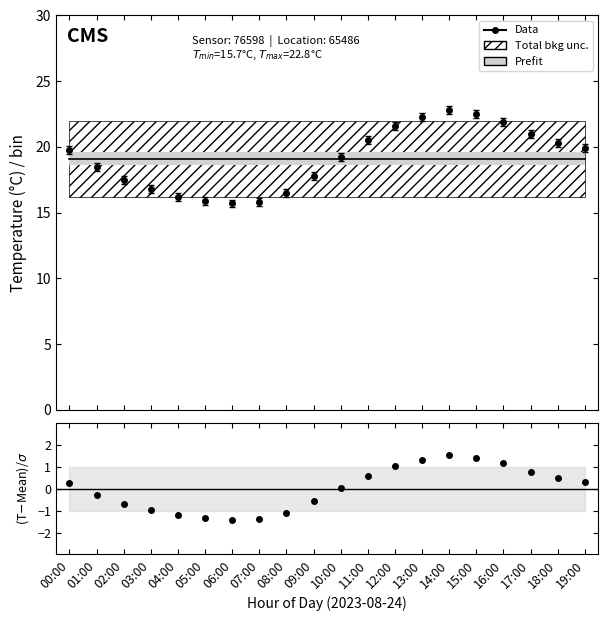

Rank the categories by value from highest to lowest.

14:00, 15:00, 13:00, 16:00, 12:00, 17:00, 11:00, 18:00, 19:00, 00:00, 10:00, 01:00, 09:00, 02:00, 03:00, 08:00, 04:00, 05:00, 07:00, 06:00